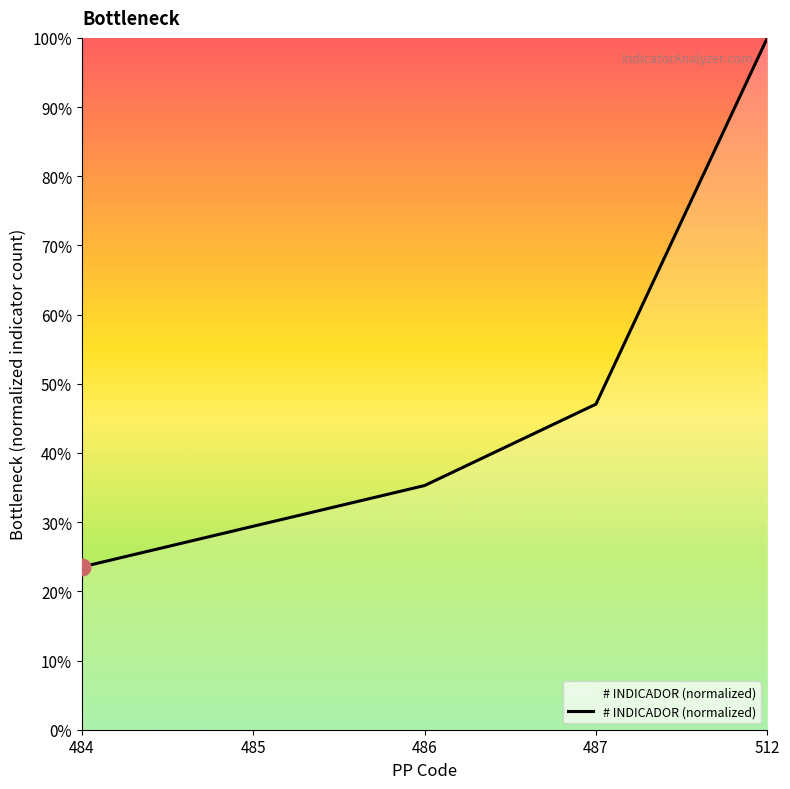

Reading left to right, transcribe all the data shown in this chart.

23.5	29.4	35.3	47.1	100.0